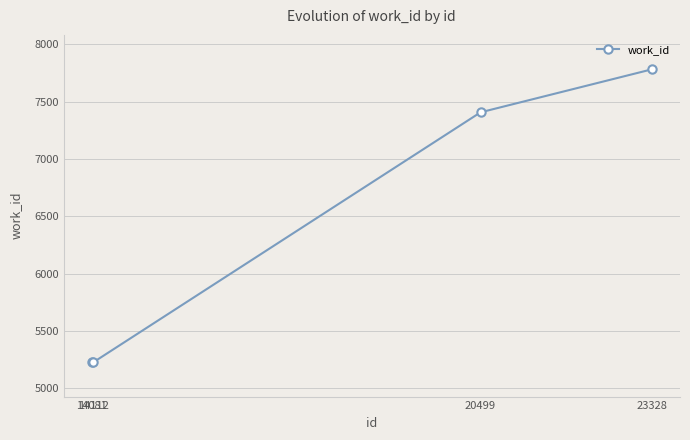

Does the chart have visible grid lines?

Yes